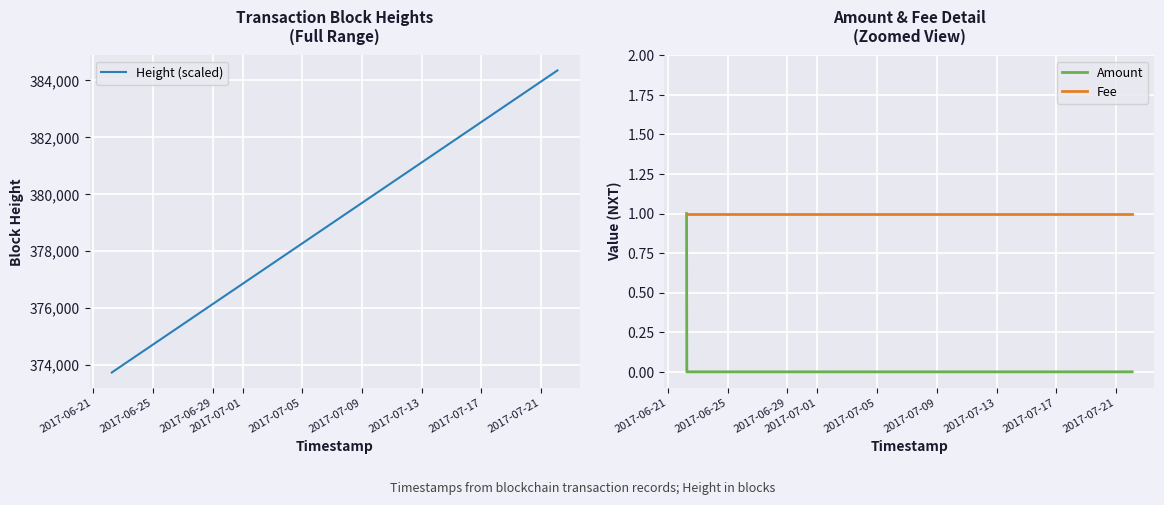

List the series in order of their peak value, lowest first.

Amount, Fee, Height (scaled)